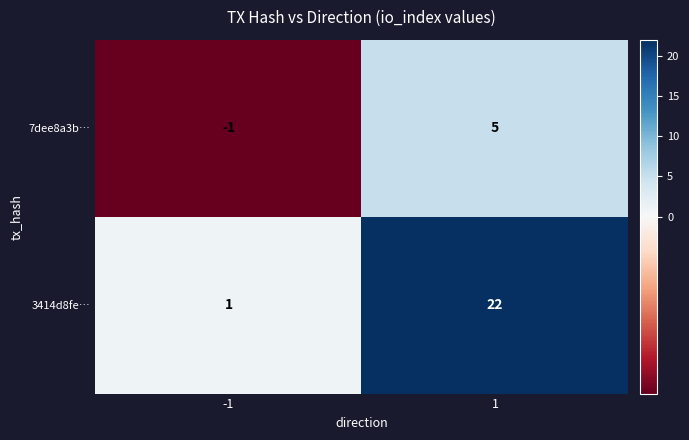

Read the 7dee8a3b… value at 1.

5